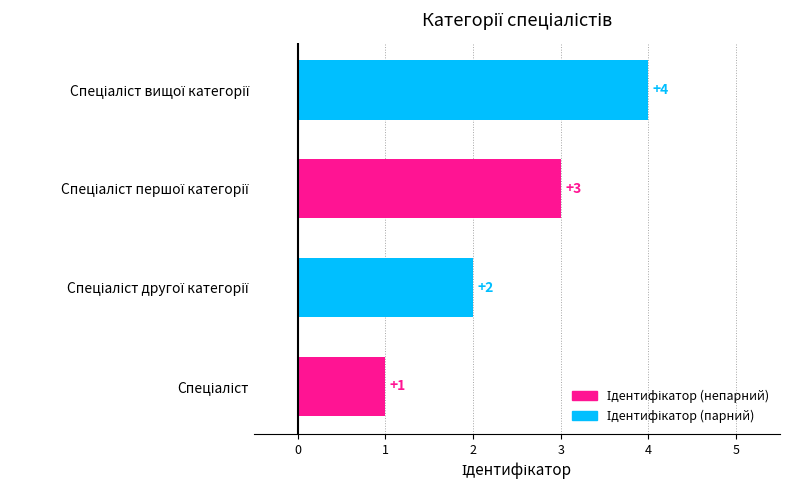

How many values are below 3?

2